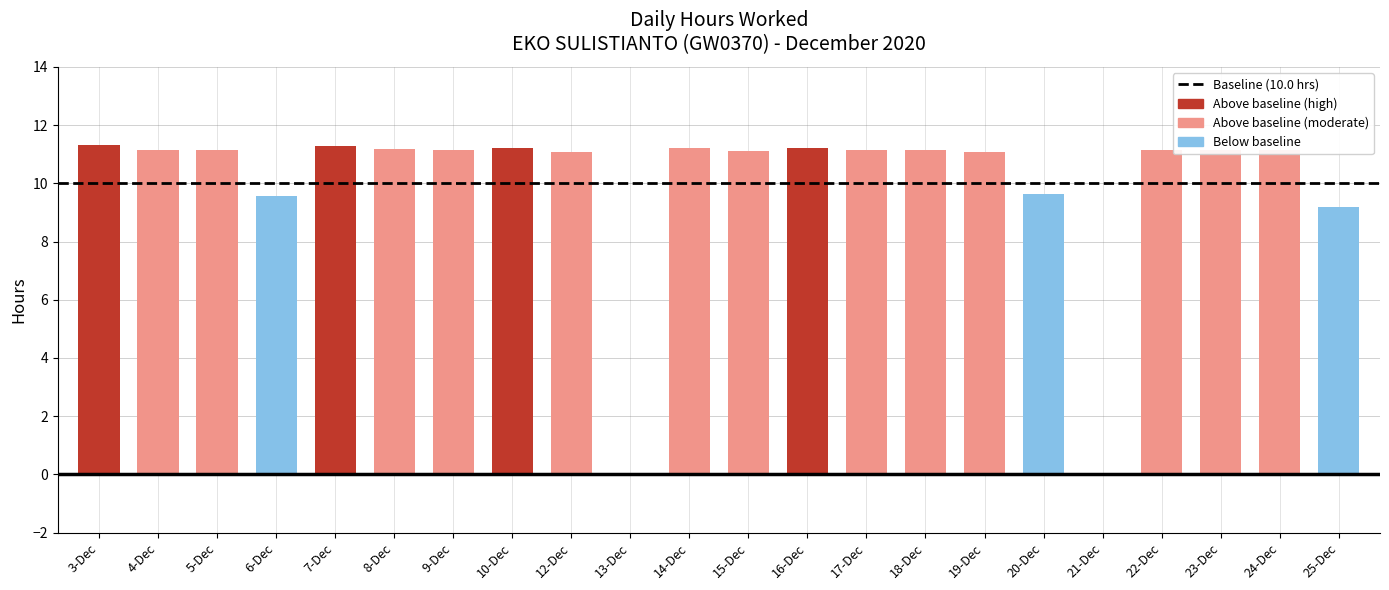

What is the sum of all values?

218.2